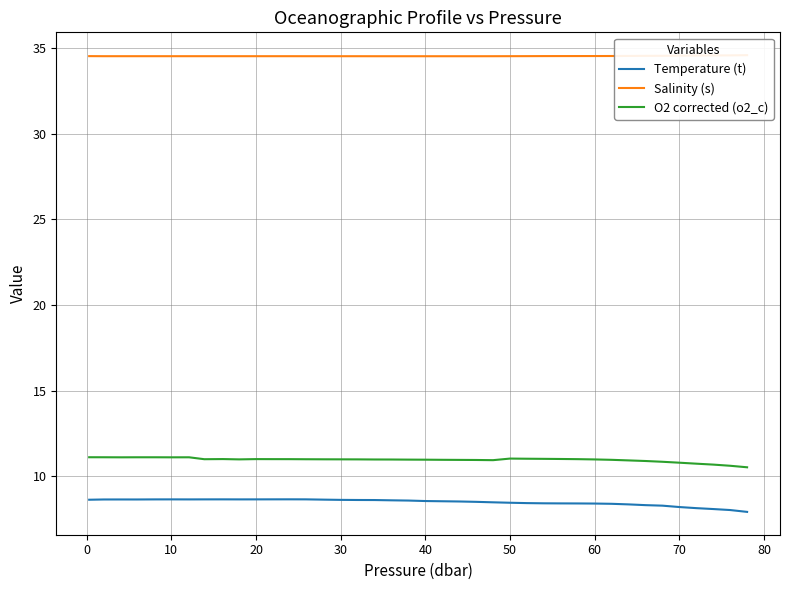

Is it true that Temperature (t) equals 8.6 at 20?

True